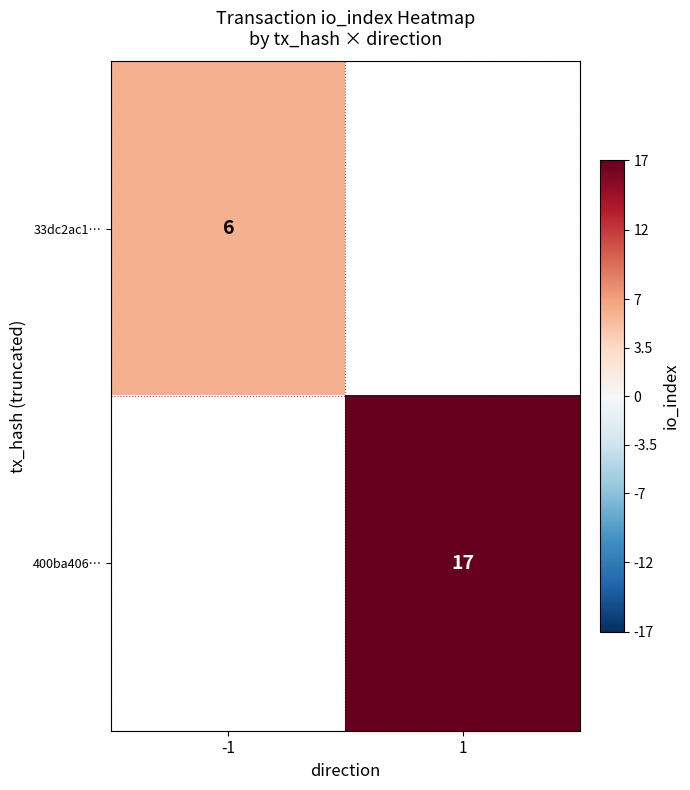

True or false: 400ba406… has a value of 10 at 1.

False